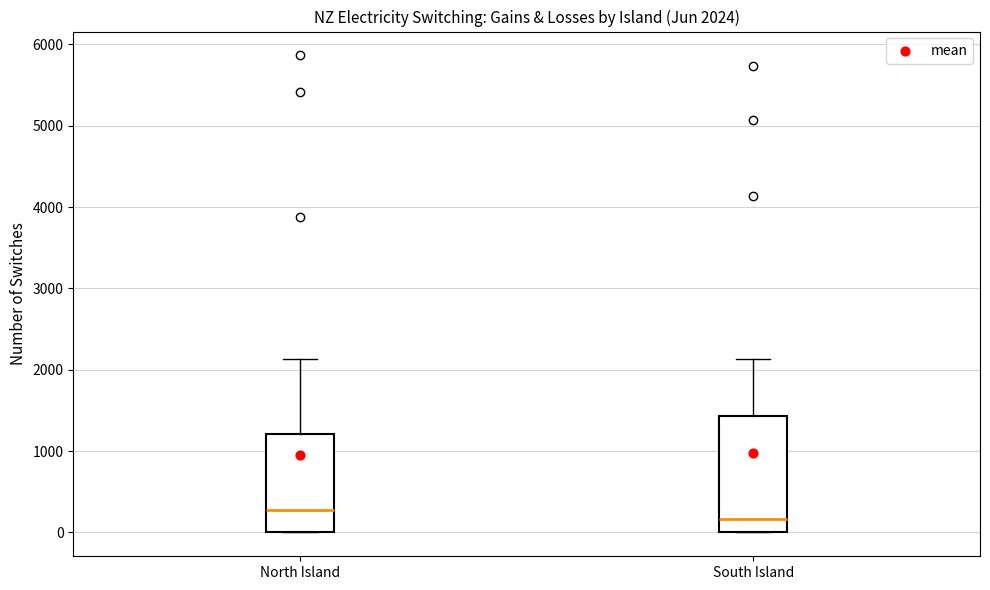

Comparing the boxes themselves (not the whiskers), which one is the tallest?

South Island